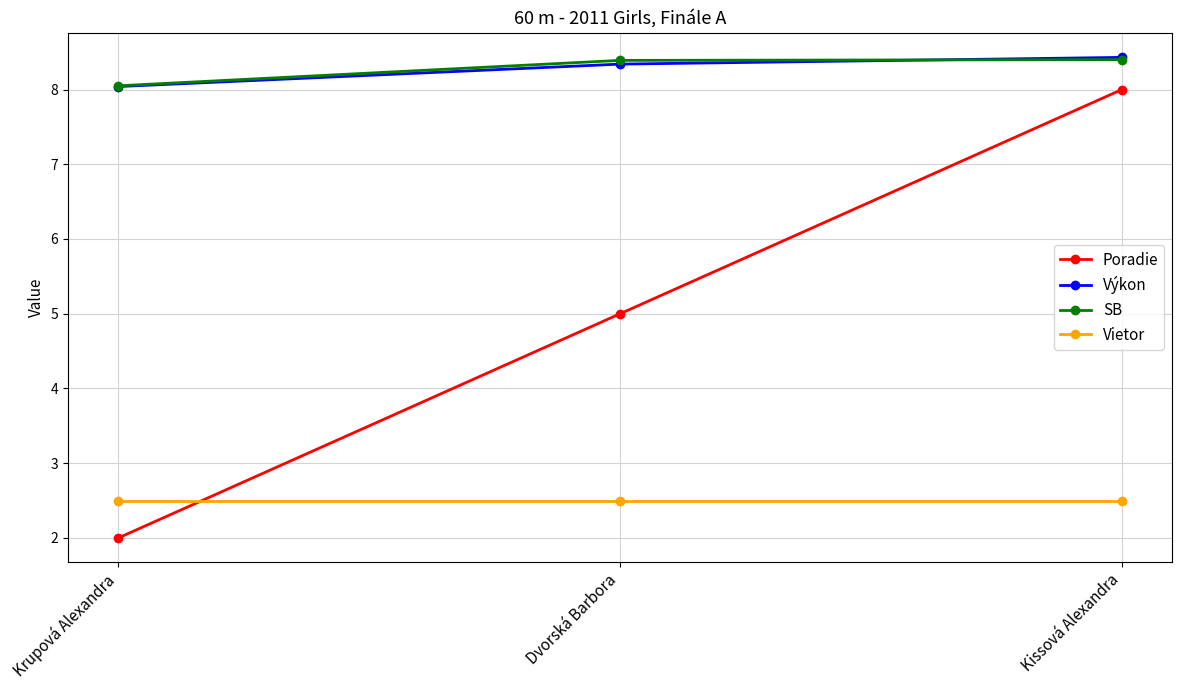

At which category does the chart reach its minimum across all series?

Krupová Alexandra